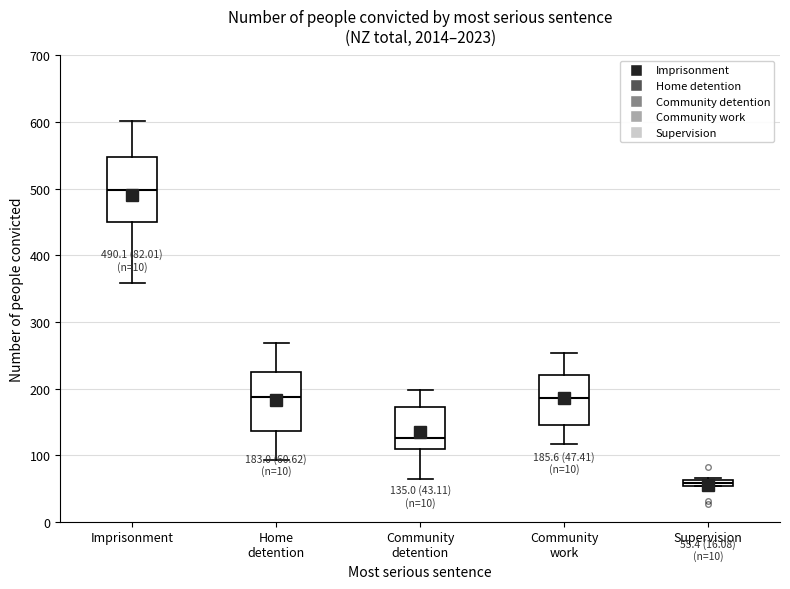

Which box has the highest median line?

Imprisonment